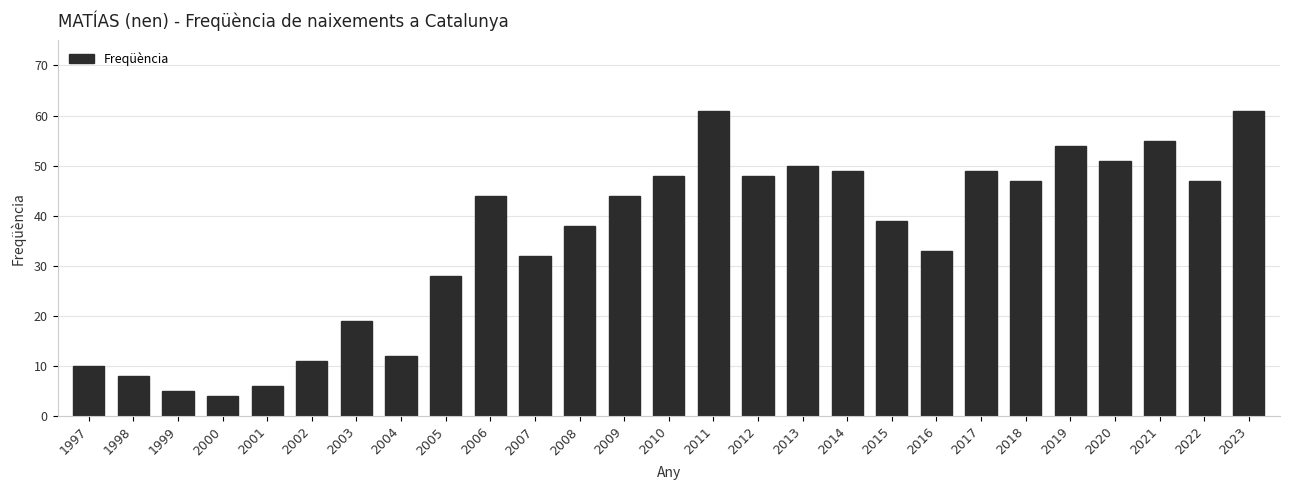

Between 2009 and 2011, which is larger?

2011